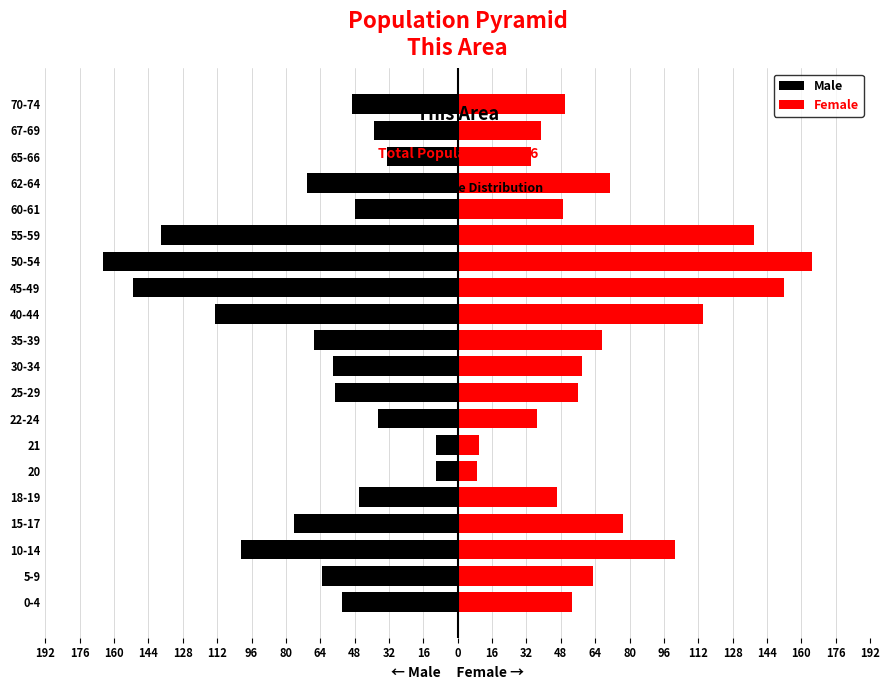

At 25-29, list the series in order from largest to smallest.

Female, Male